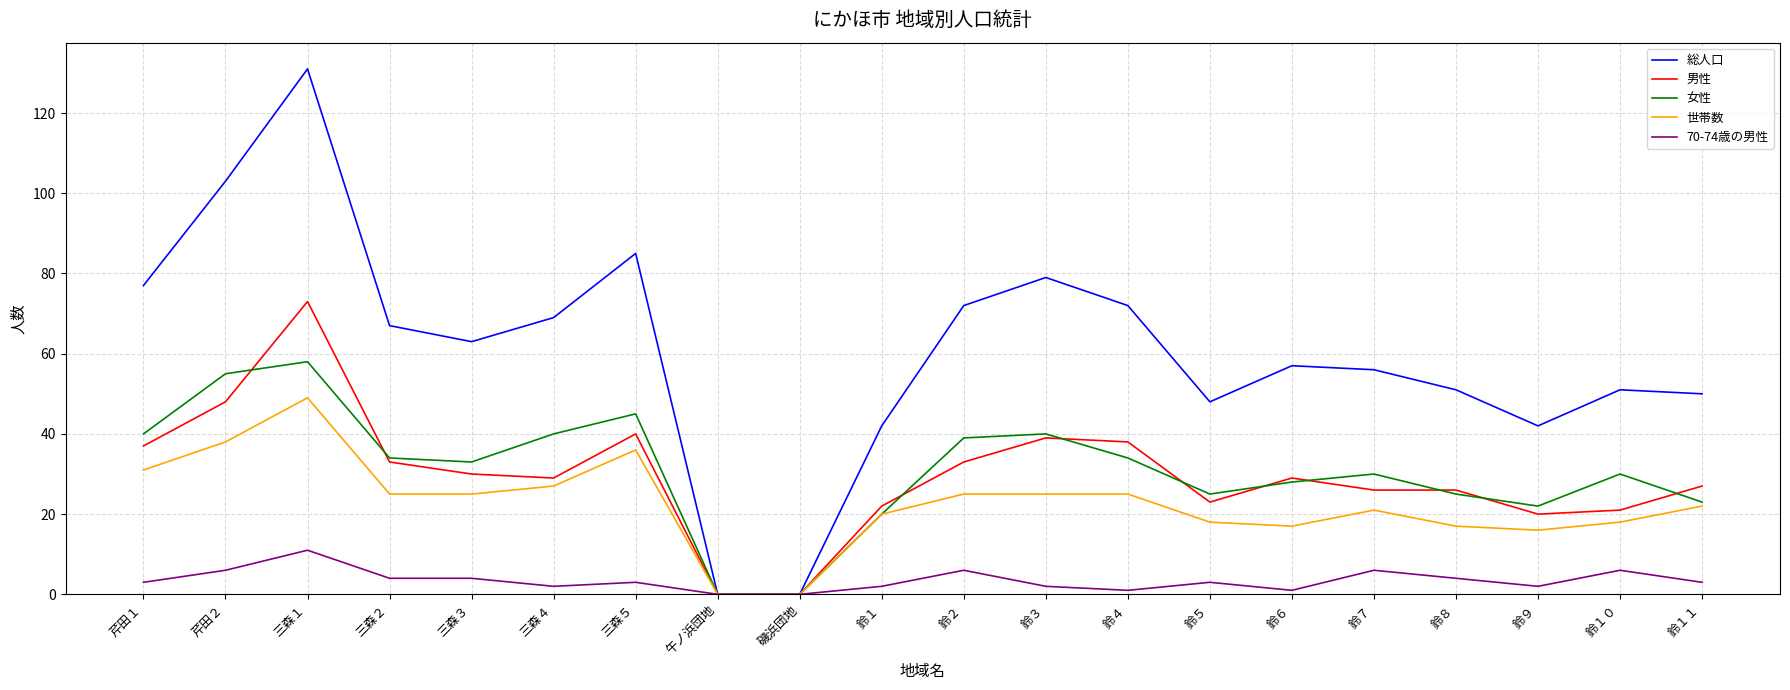

Which series has the largest total across all categories?

総人口